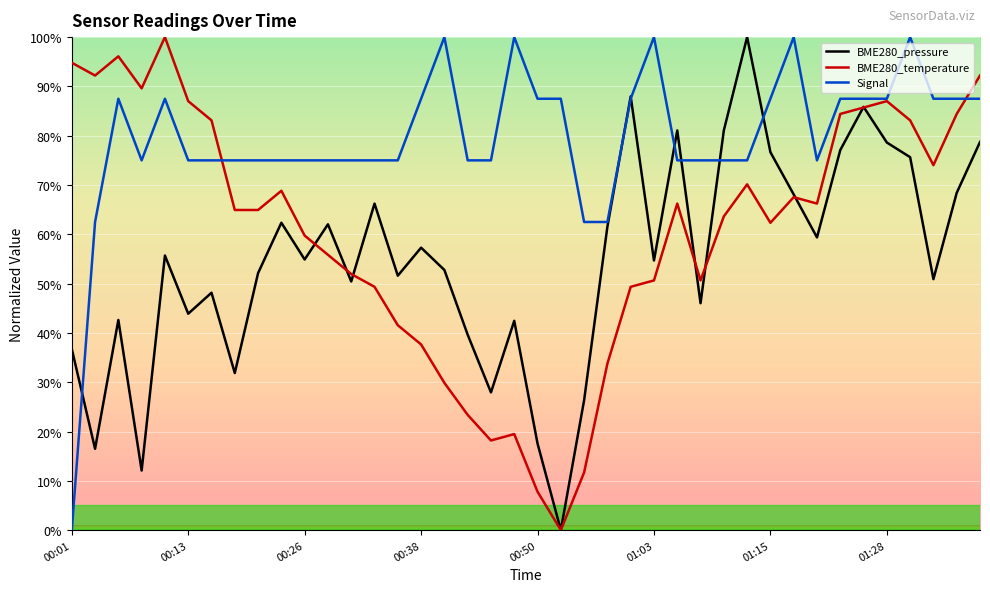

What is the sum of all BME280_temperature values?

2419.5